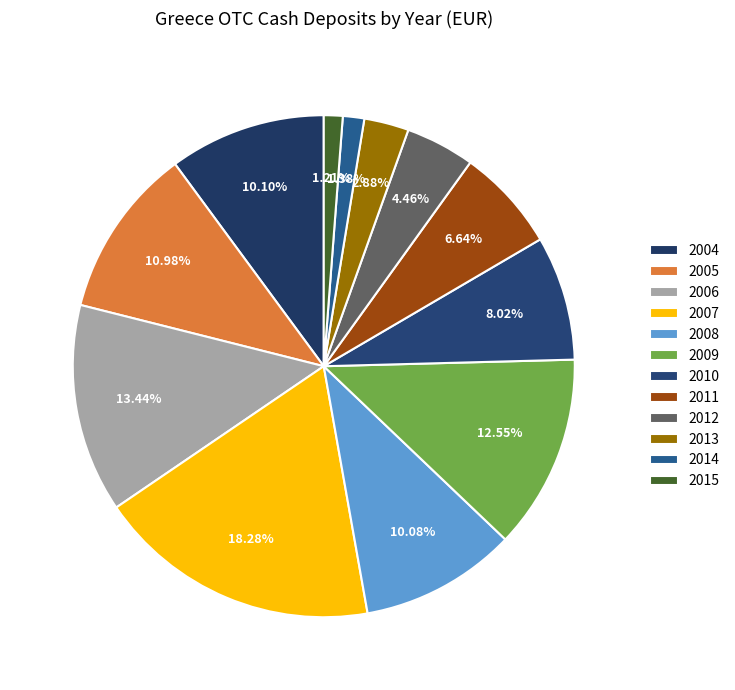

Combined, what portion of the pie is 2013 and 2015?

4.1%